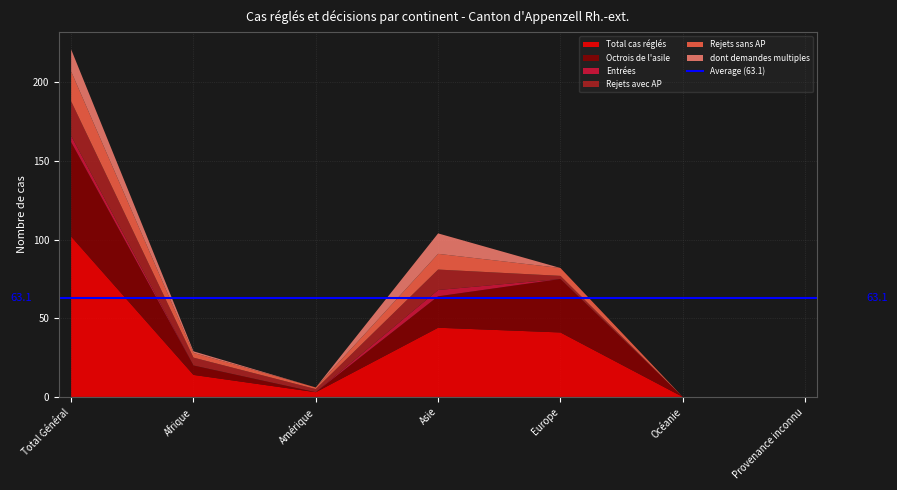

Reading left to right, transcribe all the data shown in this chart.

Total cas réglés: 102	14	3	44	41	0	0
Octrois de l'asile: 60	6	0	20	34	0	0
Entrées: 4	0	0	4	0	0	0
Rejets avec AP: 22	5	2	13	2	0	0
Rejets sans AP: 19	3	1	10	5	0	0
dont demandes multiples: 14	1	0	13	0	0	0